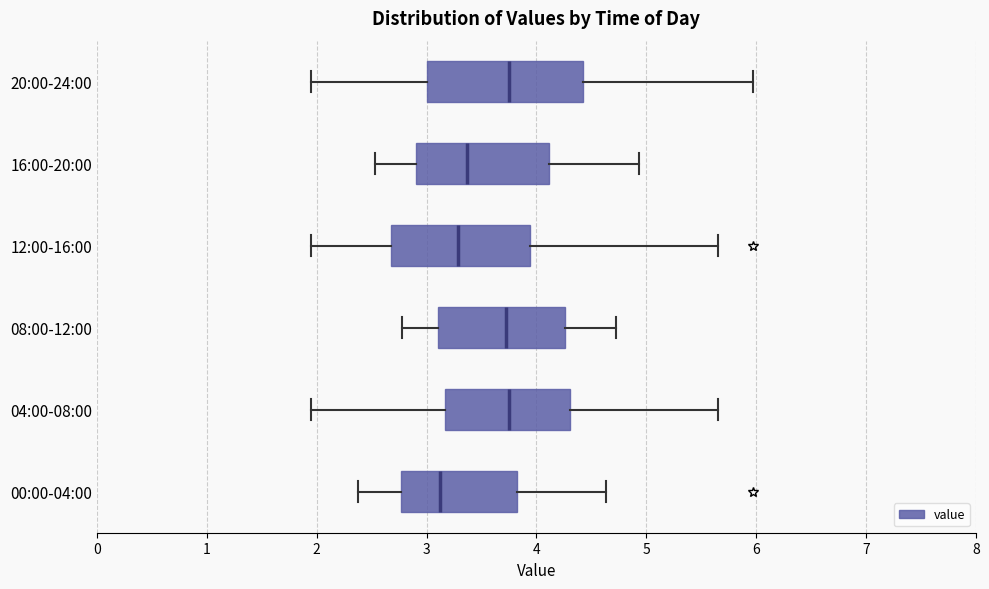

Reading bottom to top, transcribe this box plot: for each box, give where its median line is, the range the box spans, and where its two whiskers end, as read against the x-axis. The values are not printed on the chart, so give them approximately, as read against the axis.

00:00-04:00: median 3.1, box 2.8 to 3.8, whiskers 2.4 to 4.6
04:00-08:00: median 3.8, box 3.2 to 4.3, whiskers 2.0 to 5.7
08:00-12:00: median 3.7, box 3.1 to 4.3, whiskers 2.8 to 4.7
12:00-16:00: median 3.3, box 2.7 to 3.9, whiskers 2.0 to 5.7
16:00-20:00: median 3.4, box 2.9 to 4.1, whiskers 2.5 to 4.9
20:00-24:00: median 3.8, box 3.0 to 4.4, whiskers 2.0 to 6.0